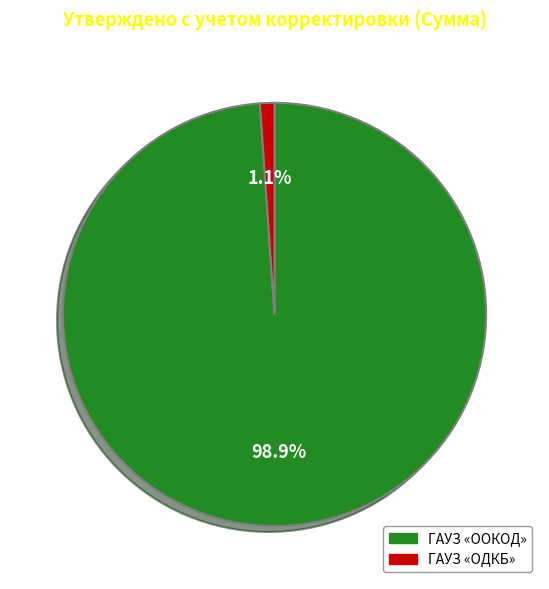

To the nearest percent, what is the average slice percentage?

50%